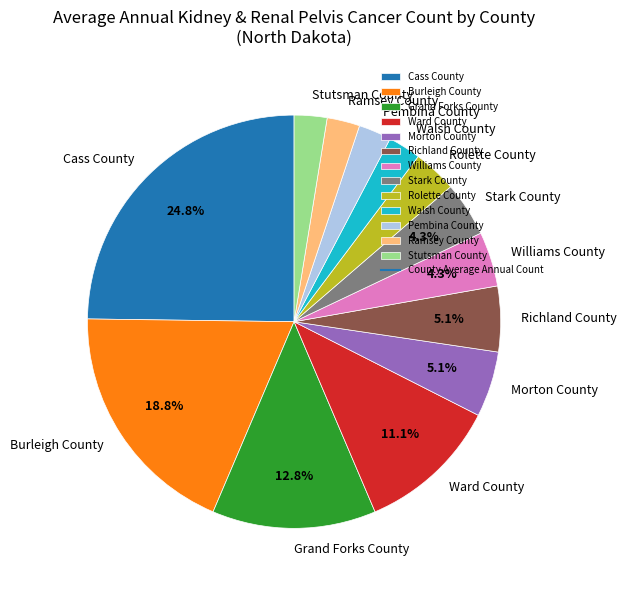

What is the ratio of the value at Stark County to the value at Stutsman County?

1.7